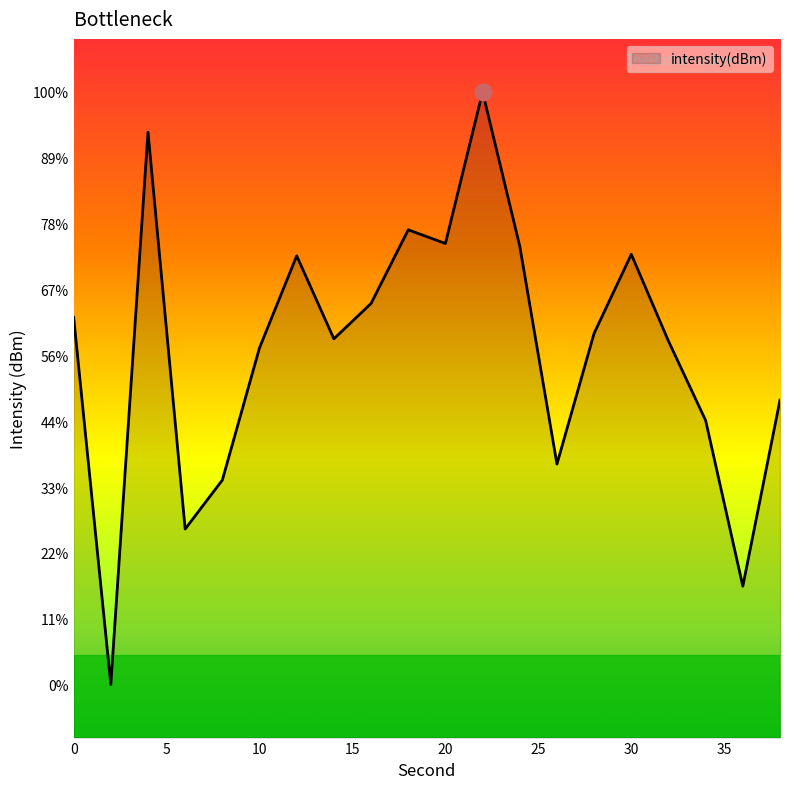

Does the chart display data point markers on the line(s)?

No